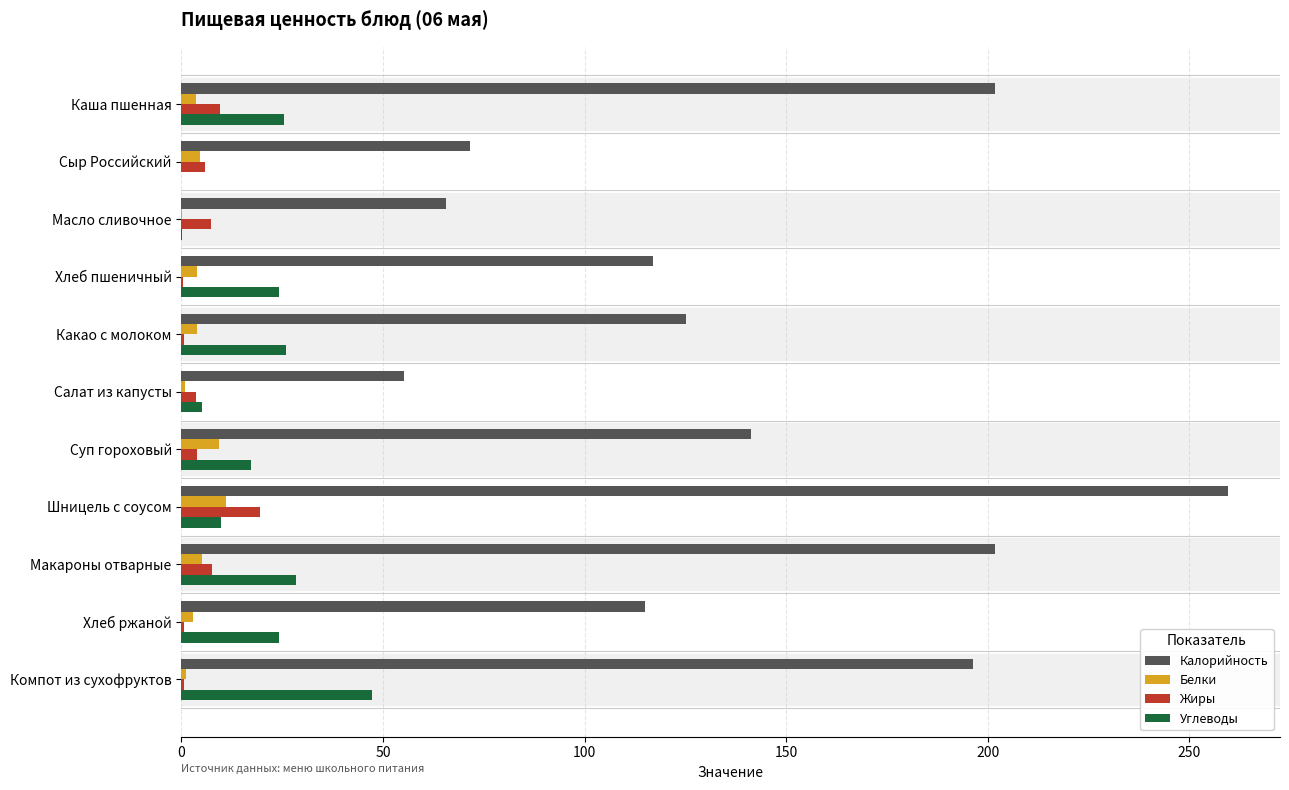

What is the sum of all Калорийность values?

1550.4